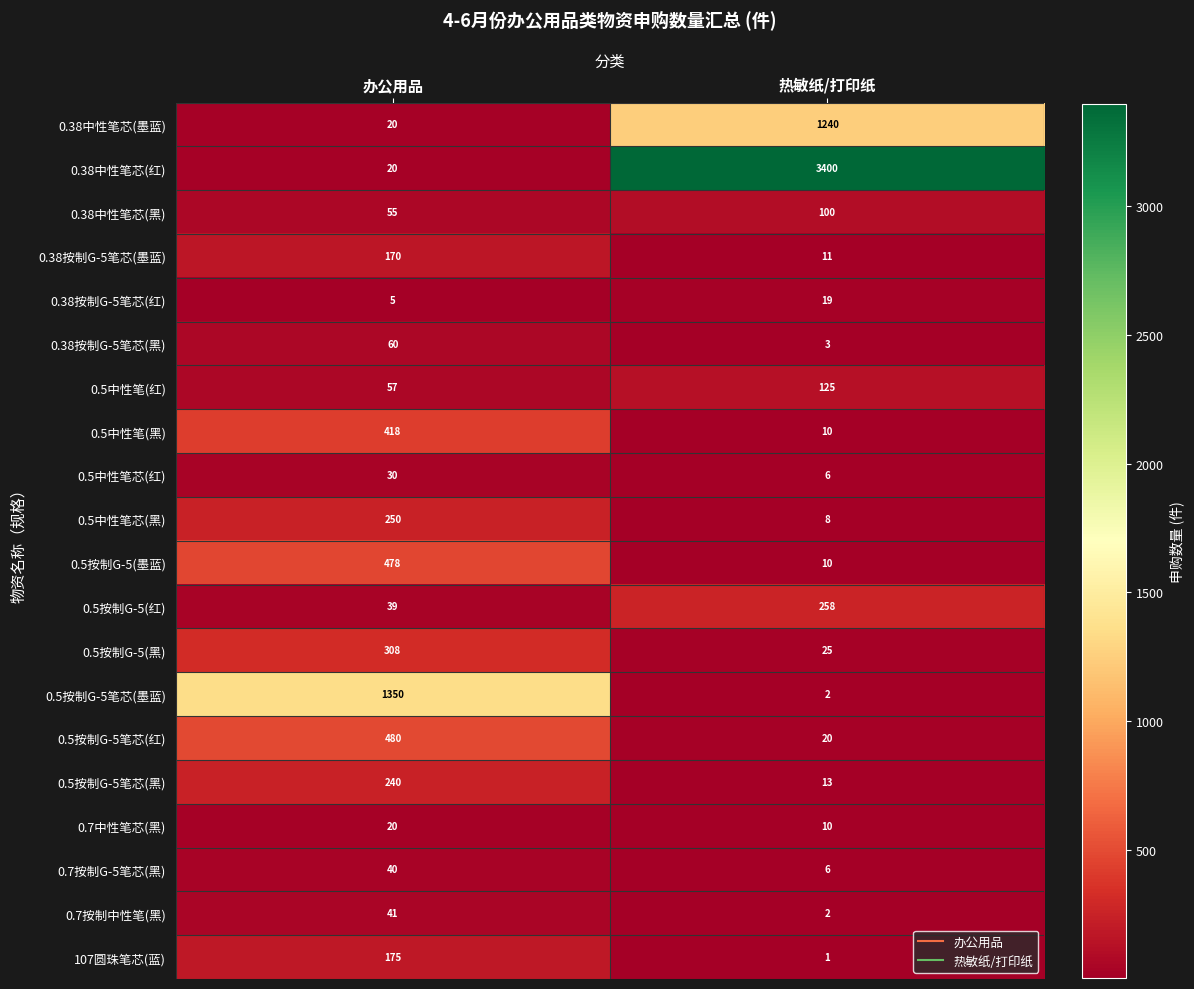

List the series in order of their peak value, highest first.

0.38中性笔芯(红), 0.5按制G-5笔芯(墨蓝), 0.38中性笔芯(墨蓝), 0.5按制G-5笔芯(红), 0.5按制G-5(墨蓝), 0.5中性笔(黑), 0.5按制G-5(黑), 0.5按制G-5(红), 0.5中性笔芯(黑), 0.5按制G-5笔芯(黑), 107圆珠笔芯(蓝), 0.38按制G-5笔芯(墨蓝), 0.5中性笔(红), 0.38中性笔芯(黑), 0.38按制G-5笔芯(黑), 0.7按制中性笔(黑), 0.7按制G-5笔芯(黑), 0.5中性笔芯(红), 0.7中性笔芯(黑), 0.38按制G-5笔芯(红)